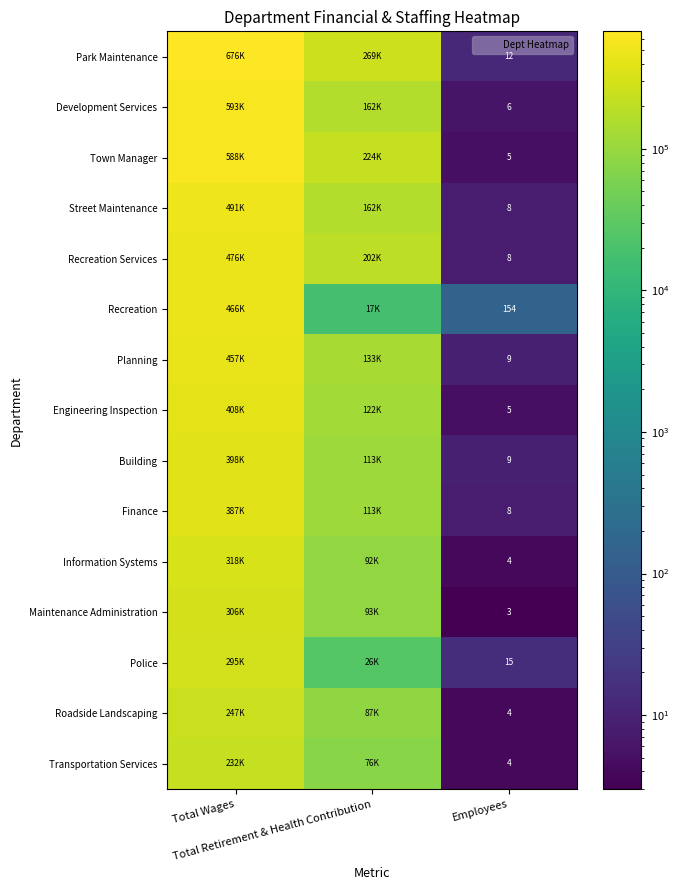

At which label does Transportation Services first exceed 76163?

Total Wages